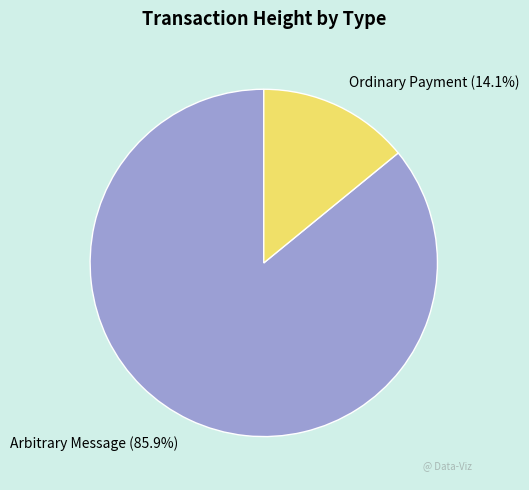

Between Arbitrary Message and Ordinary Payment, which is larger?

Arbitrary Message